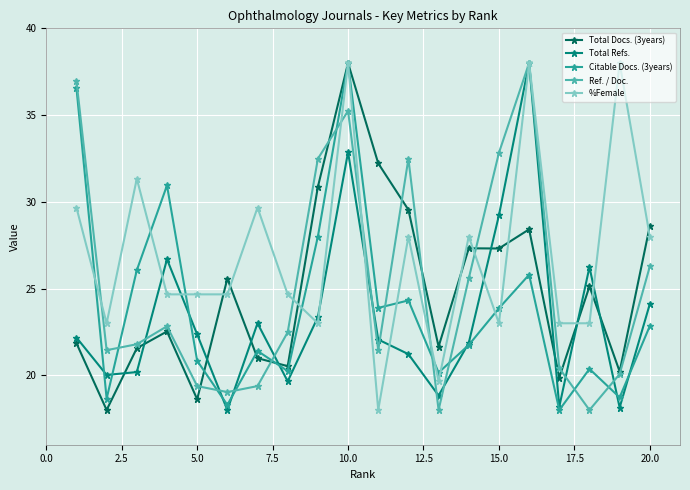

What is the value of the Total Docs. (3years) point at the 3rd from the left?

21.6